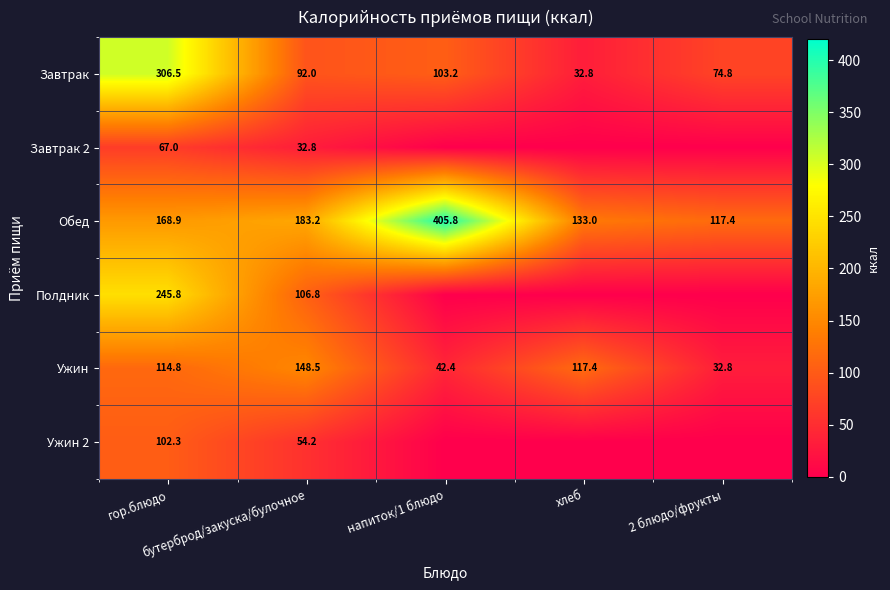

What is the sum of all Завтрак values?

609.3